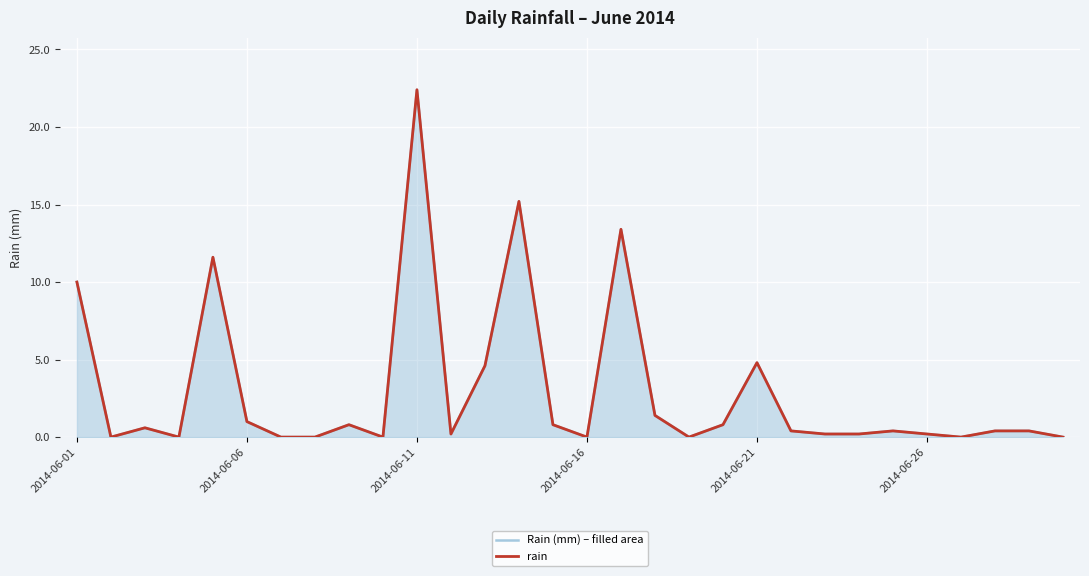

What is the difference between the second highest and second lowest values in the rain series?

15.2